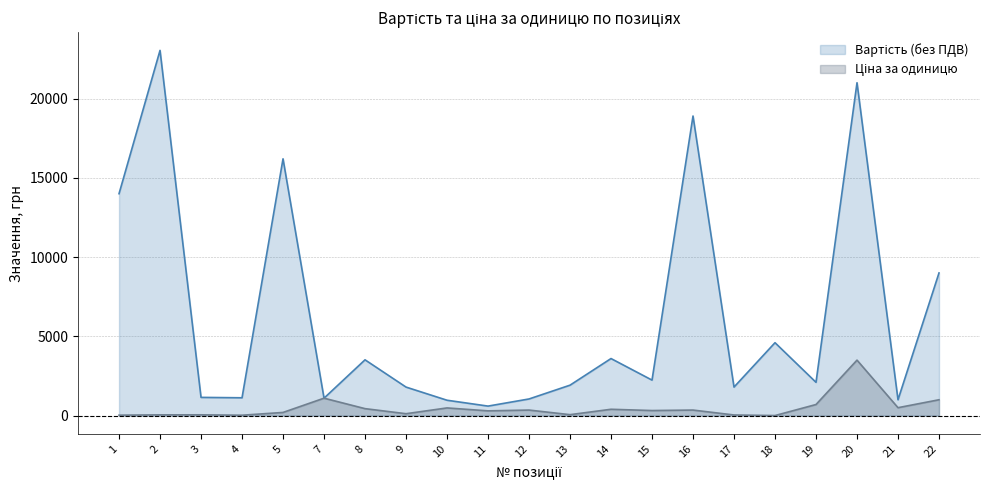

List the series in order of their overall mean, lowest first.

Ціна за одиницю, Вартість (без ПДВ)